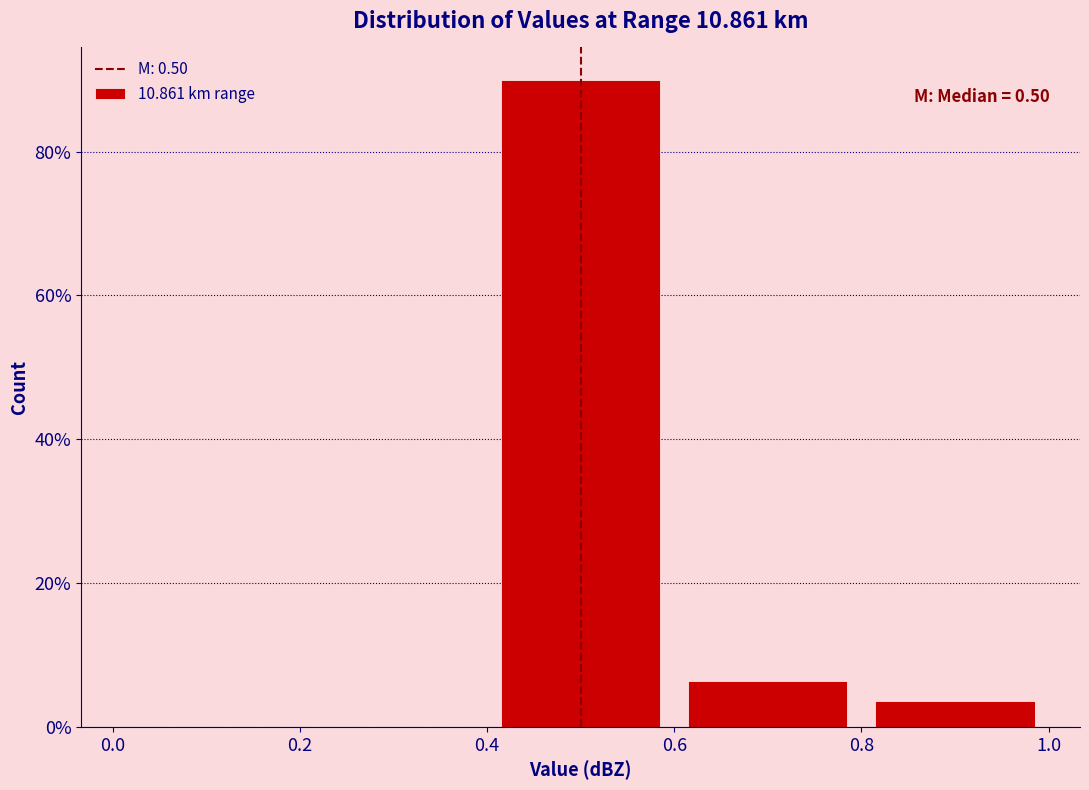

Which range on the x-axis has the tallest bar?

0.4 to 0.6